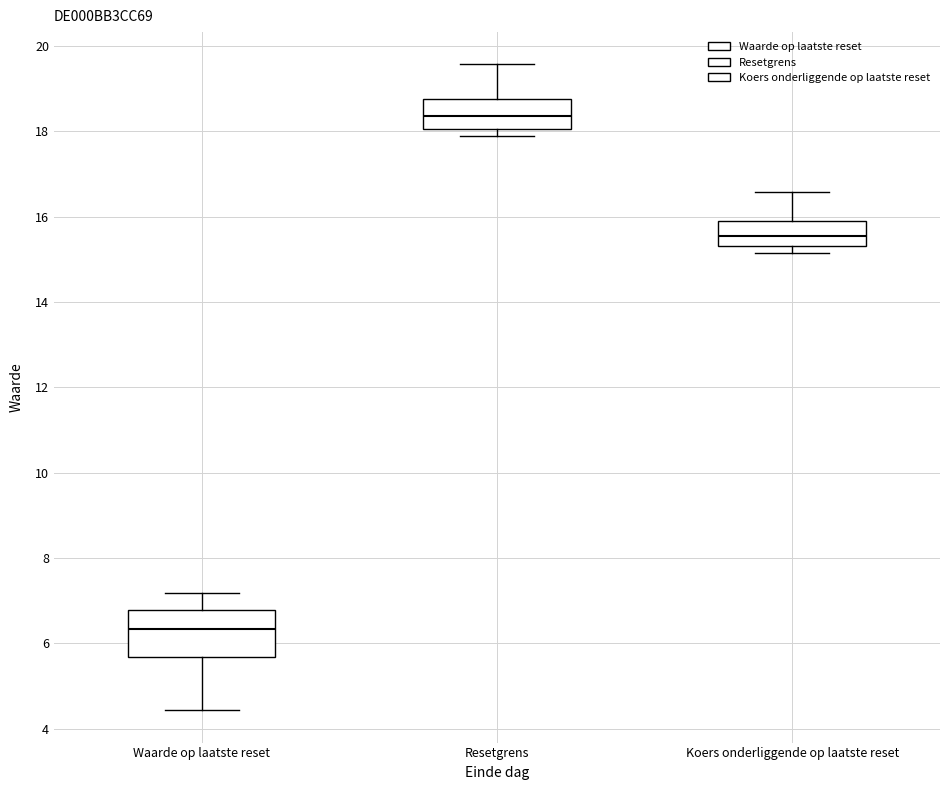

Where is the upper edge of the box for Koers onderliggende op laatste reset on the y-axis? The values are not printed on the chart, so give them approximately, as read against the axis.

15.8